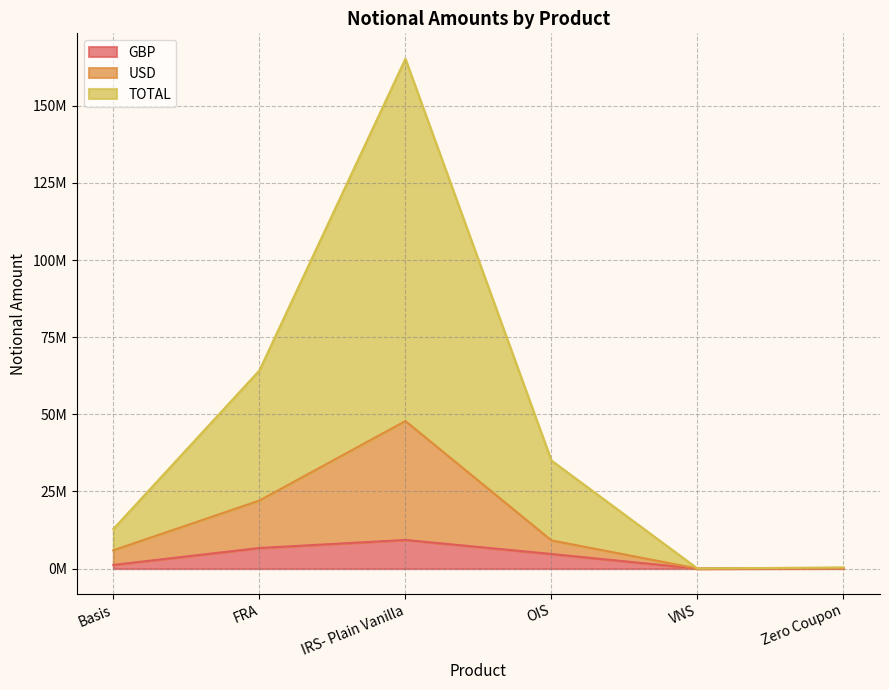

What is the difference between the second highest and second lowest values in the TOTAL series?

63821436